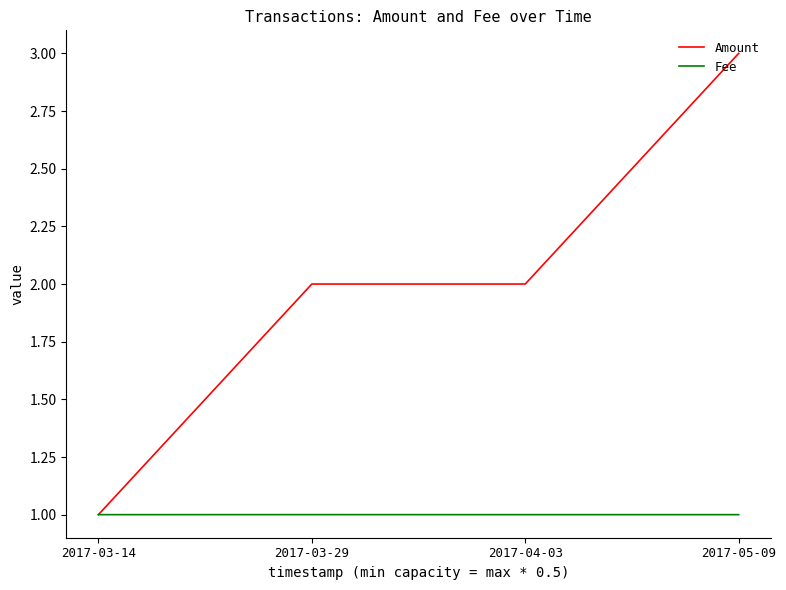

What position from the right is 2017-05-09?

1